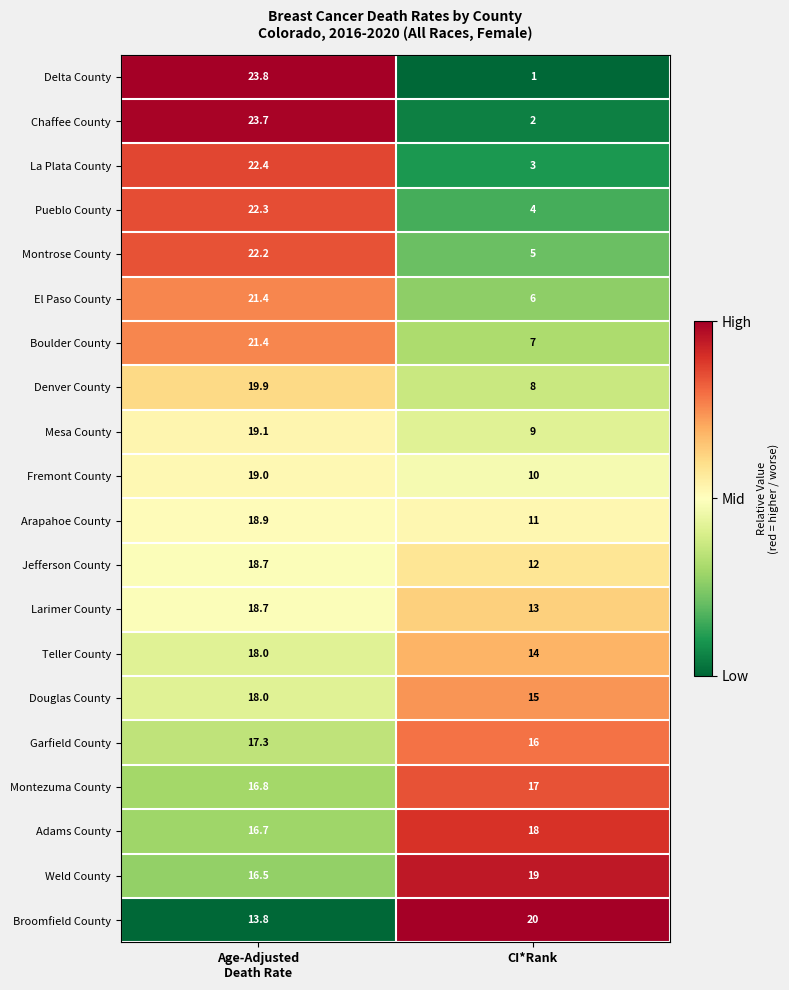

What is the maximum value shown in the chart?

23.8